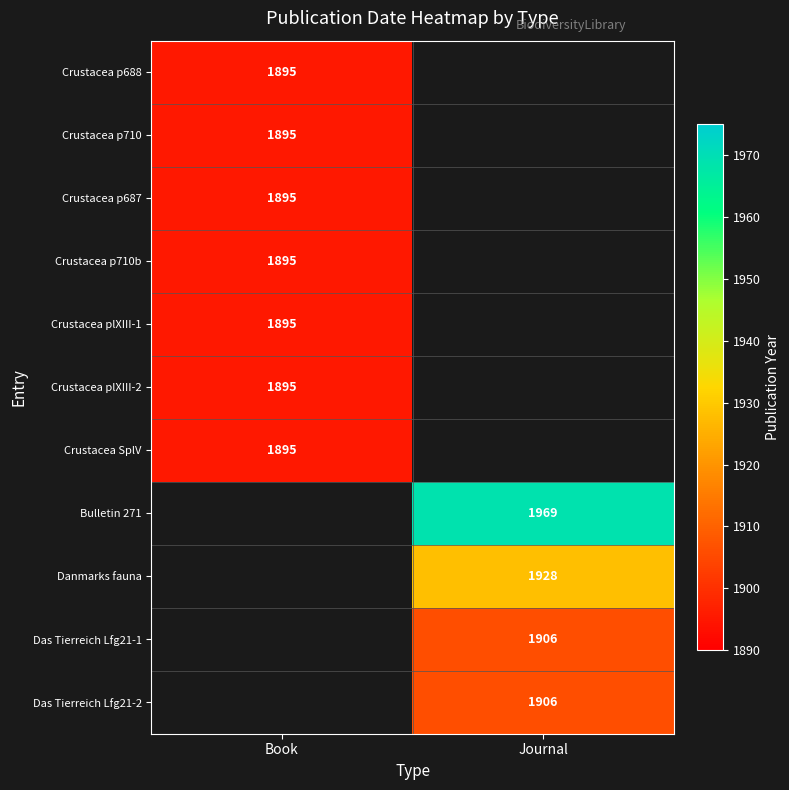

The value of Crustacea p710 at Book is 1895. True or false?

True